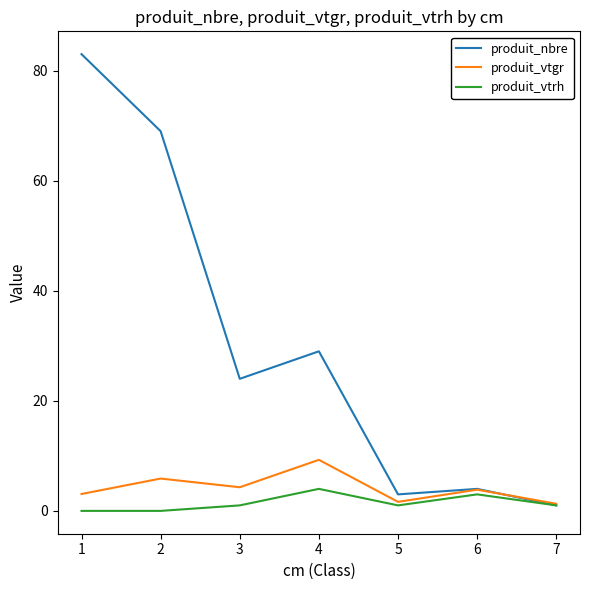

At which category is the sum across all series the highest?

1